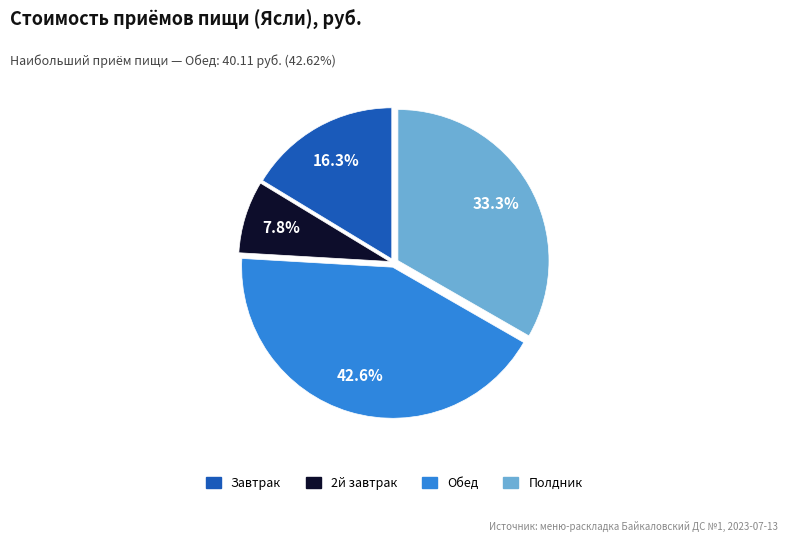

To the nearest percent, what is the difference between the largest and smallest slice percentages?

35%